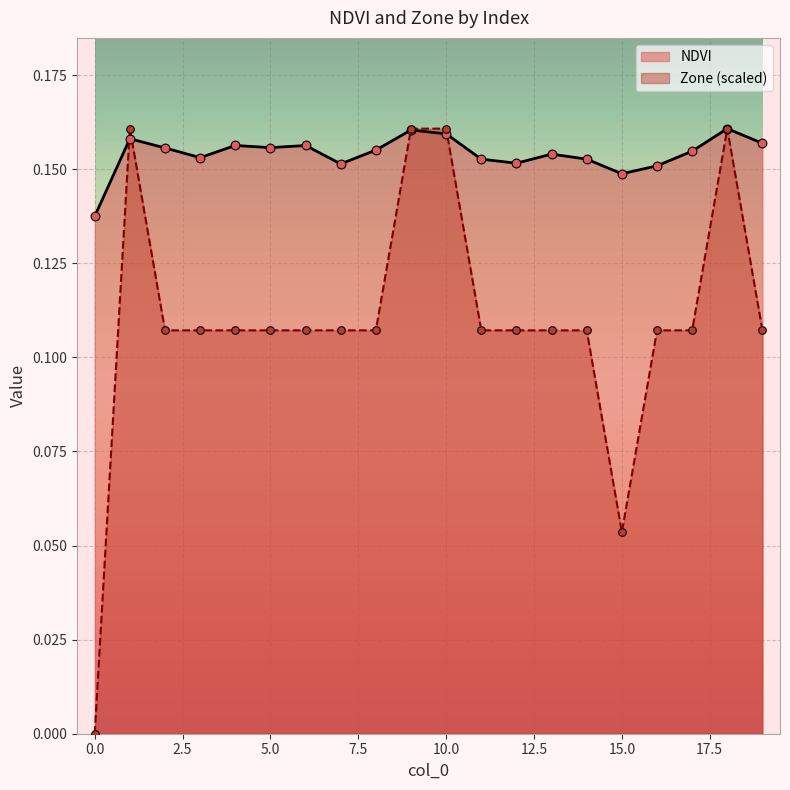

What are all the series names shown in the legend?

NDVI, Zone (scaled)